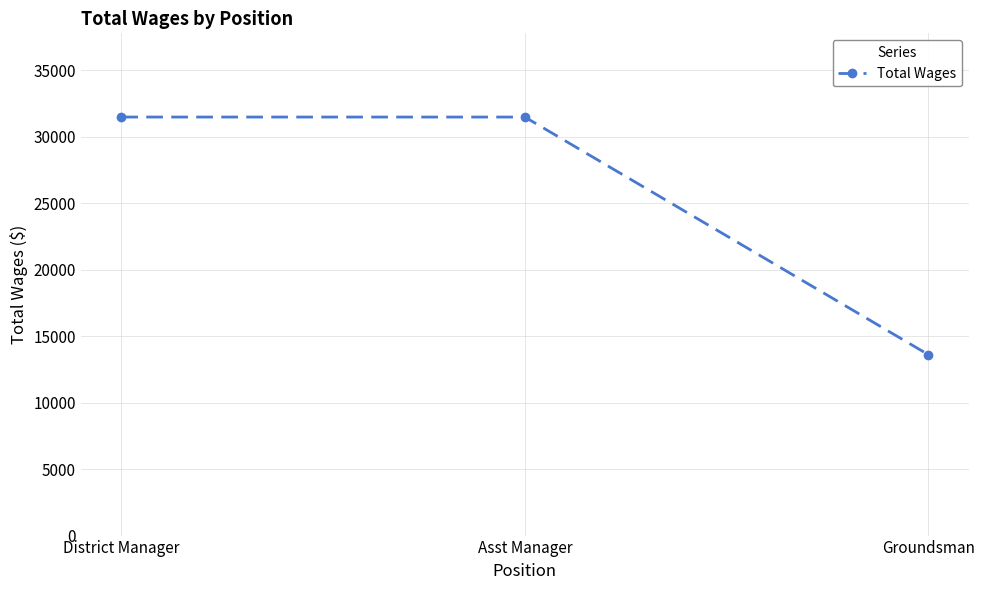

Which label corresponds to the smallest value in the chart?

Groundsman